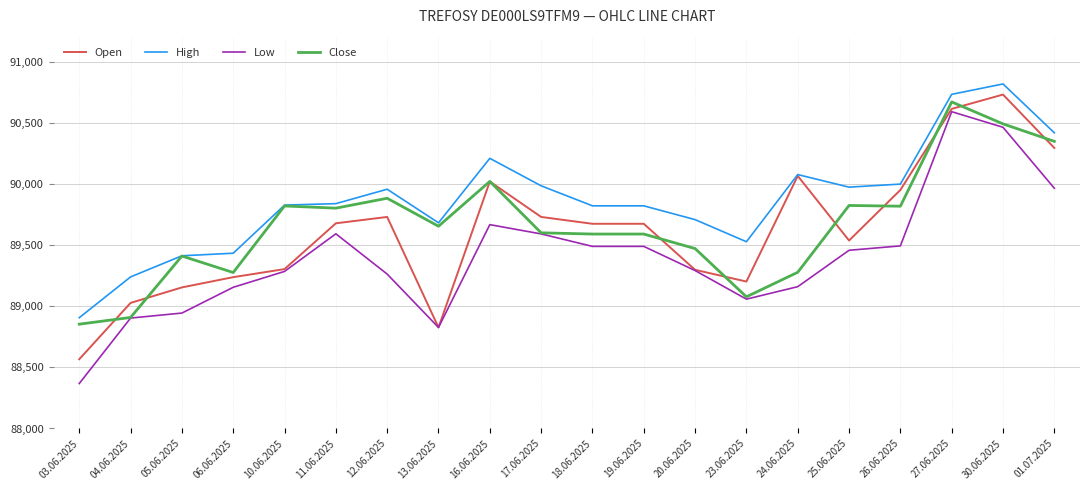

At which label does Low first exceed 89459?

11.06.2025